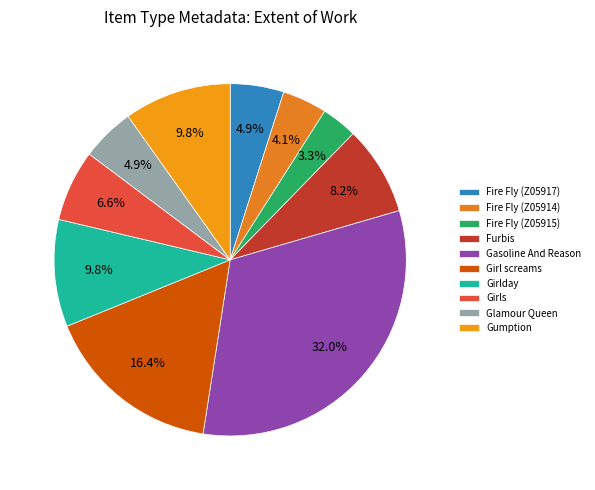

Which slice is the largest?

Gasoline And Reason